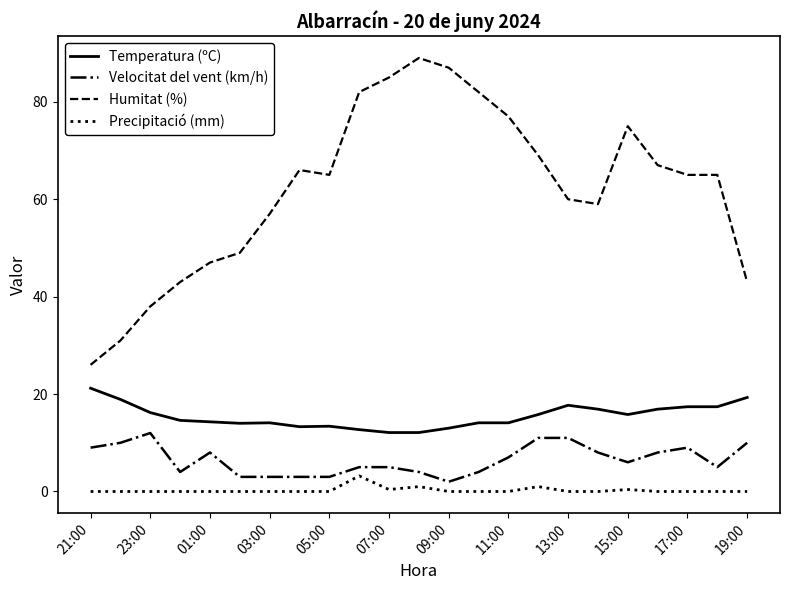

Rank the series by their maximum value, from lowest to highest.

Precipitació (mm), Velocitat del vent (km/h), Temperatura (ºC), Humitat (%)